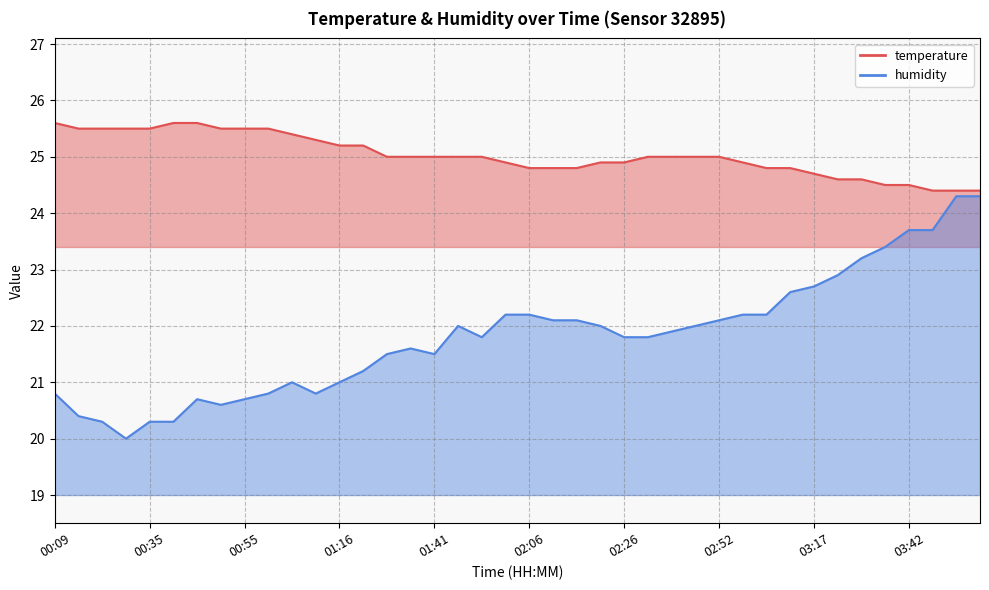

Which series changed the most between 00:15 and 02:26?

humidity